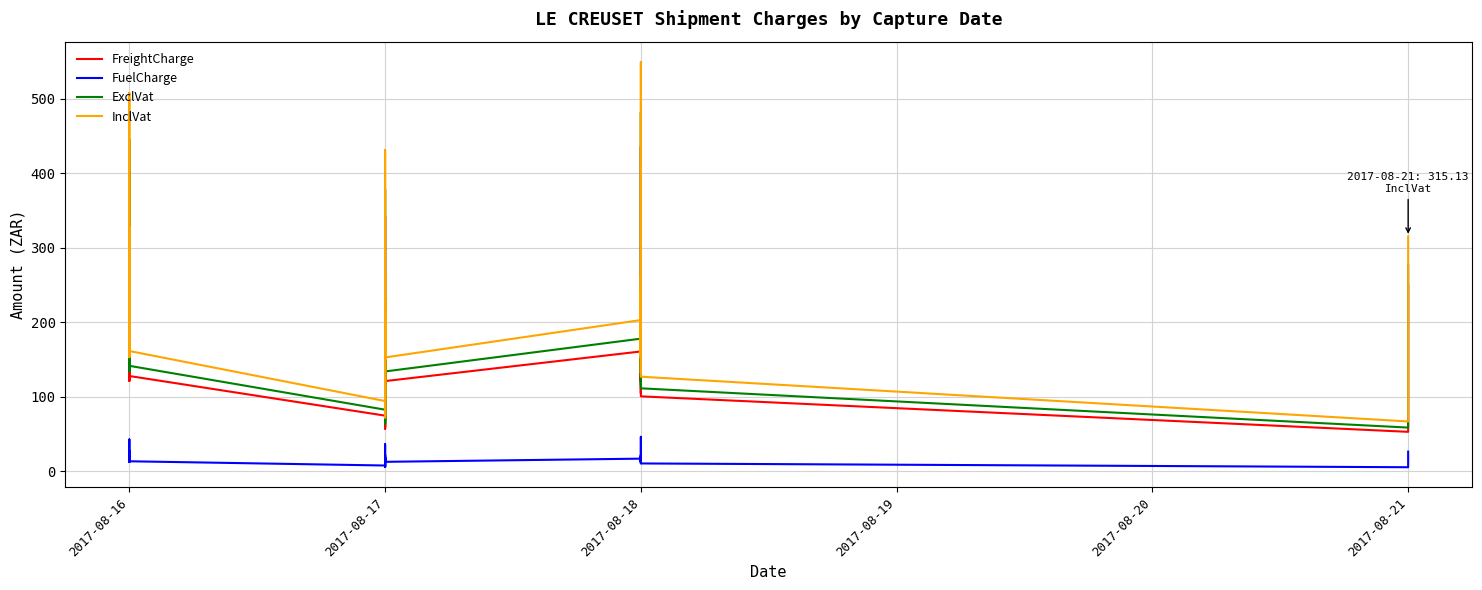

Which series has the largest total across all categories?

InclVat